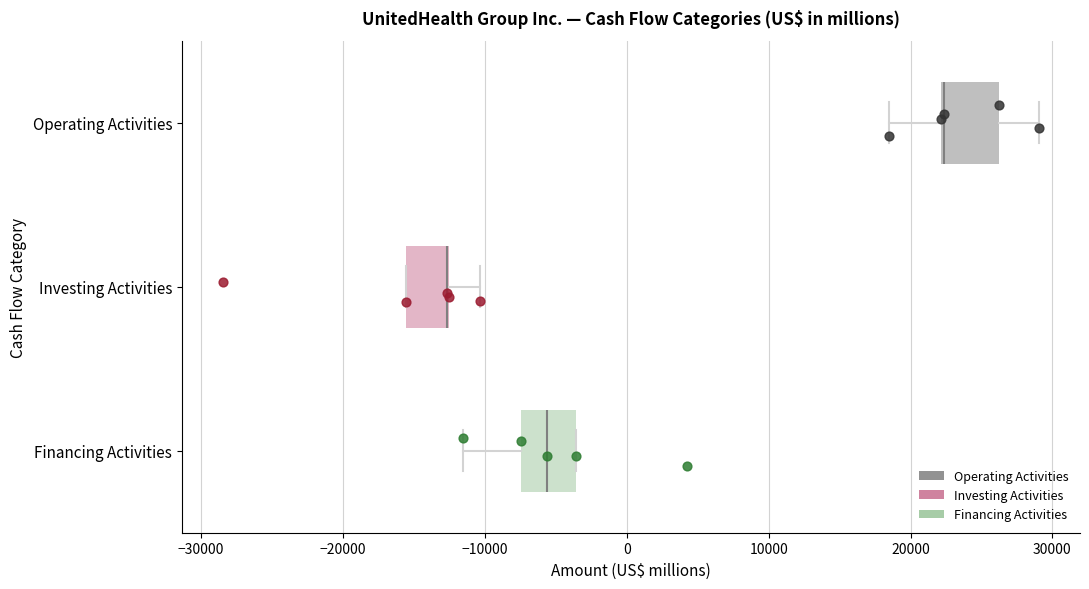

Reading bottom to top, transcribe this box plot: for each box, give where its median line is, the range the box spans, and where its two whiskers end, as read against the x-axis. The values are not printed on the chart, so give them approximately, as read against the axis.

Financing Activities: median -6000, box -7000 to -4000, whiskers -12000 to -4000
Investing Activities: median -13000 (drawn on the box's right edge), box -16000 to -13000, whiskers -16000 to -10000
Operating Activities: median 22000 (drawn on the box's left edge), box 22000 to 26000, whiskers 18000 to 29000